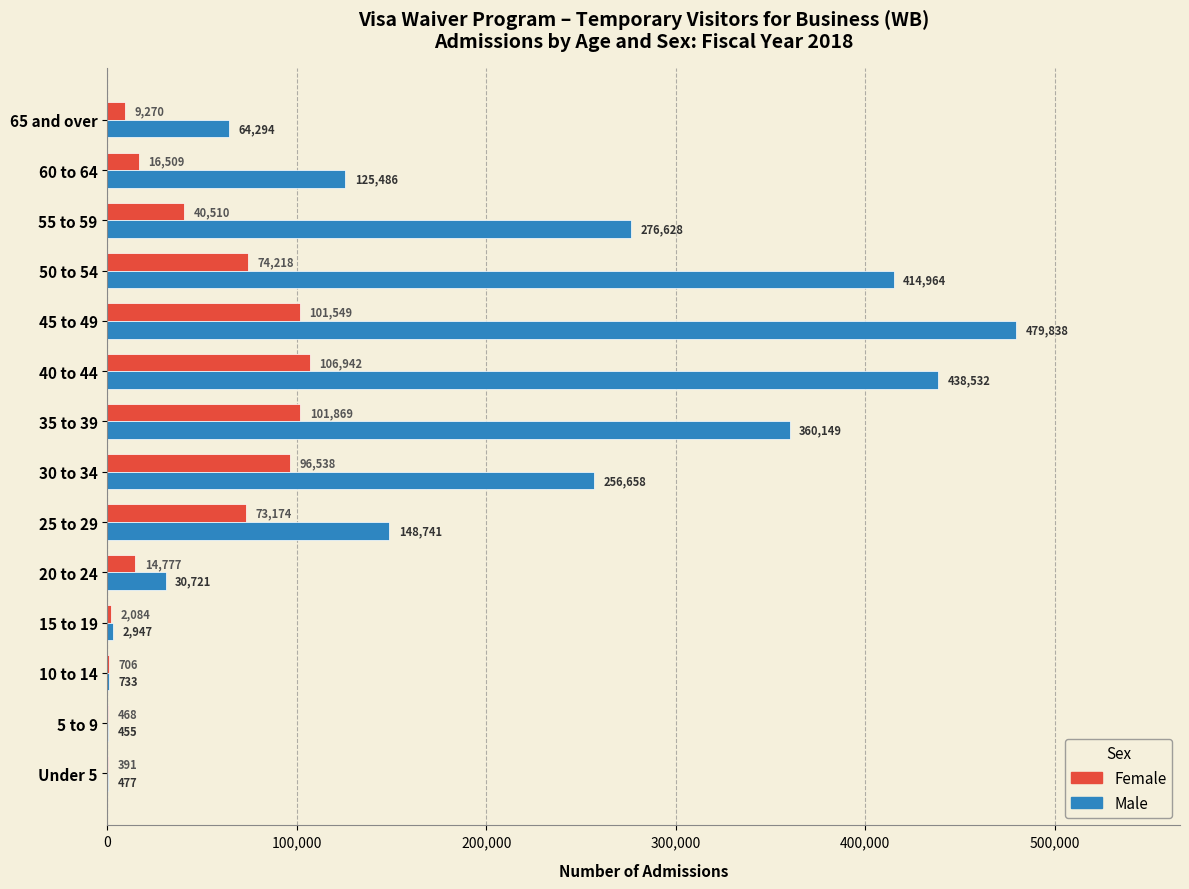

What is the sum of all Female values?

639005